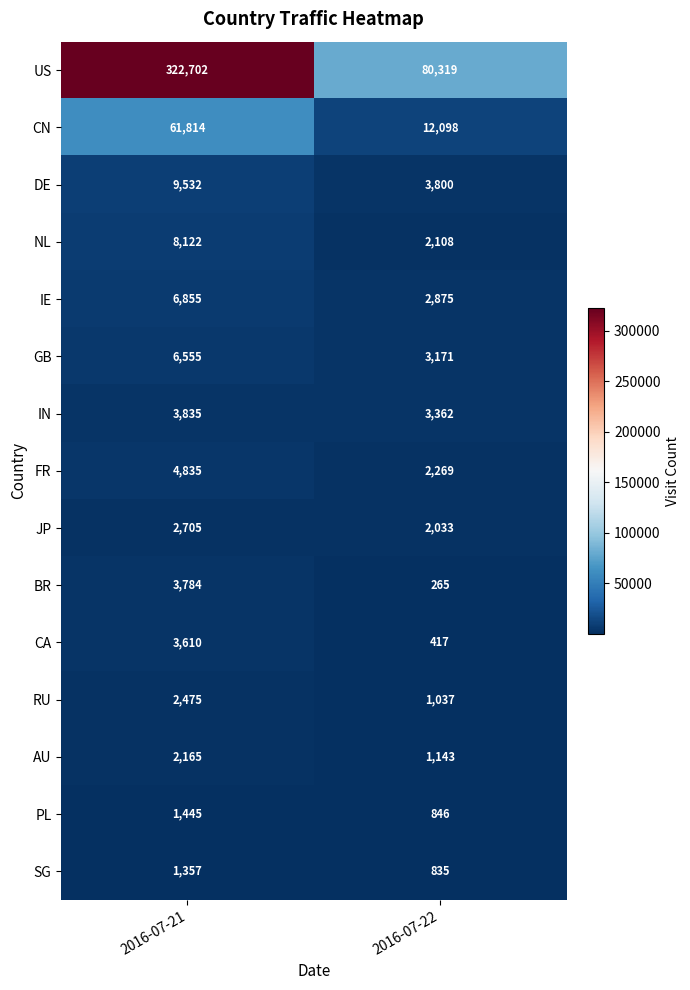

Which series has the largest range (max minus min)?

US